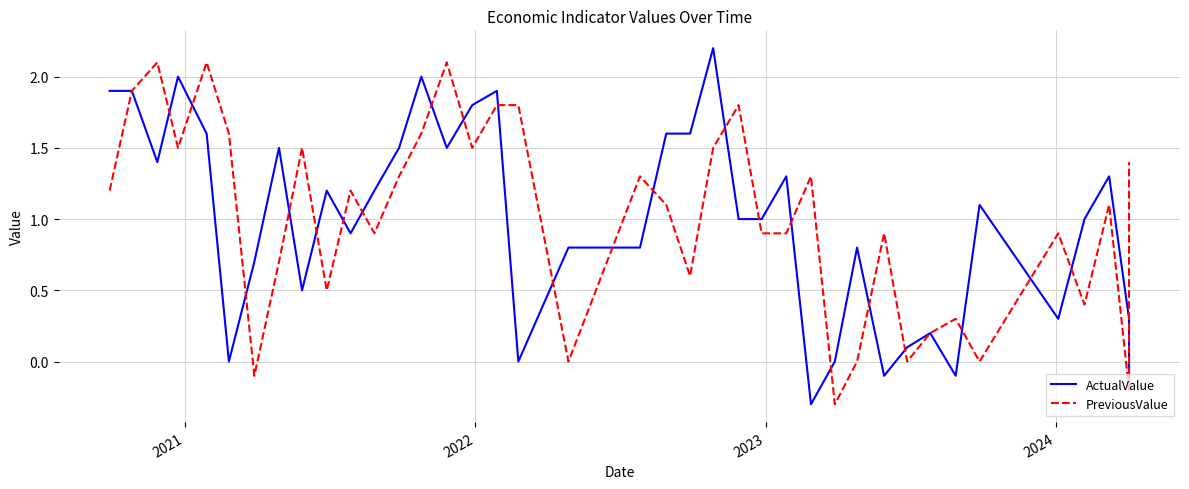

The ActualValue series shows 2.6 at 20. True or false?

False